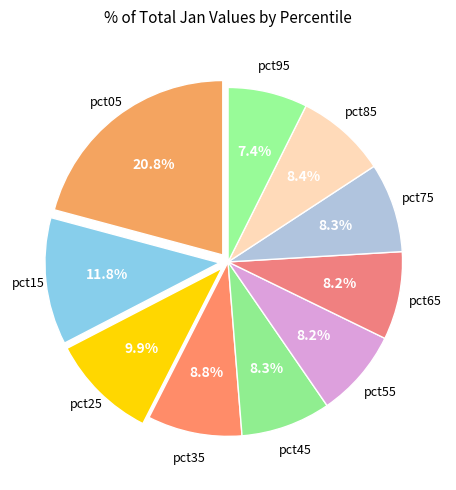

Count the number of slices in the pie.

10